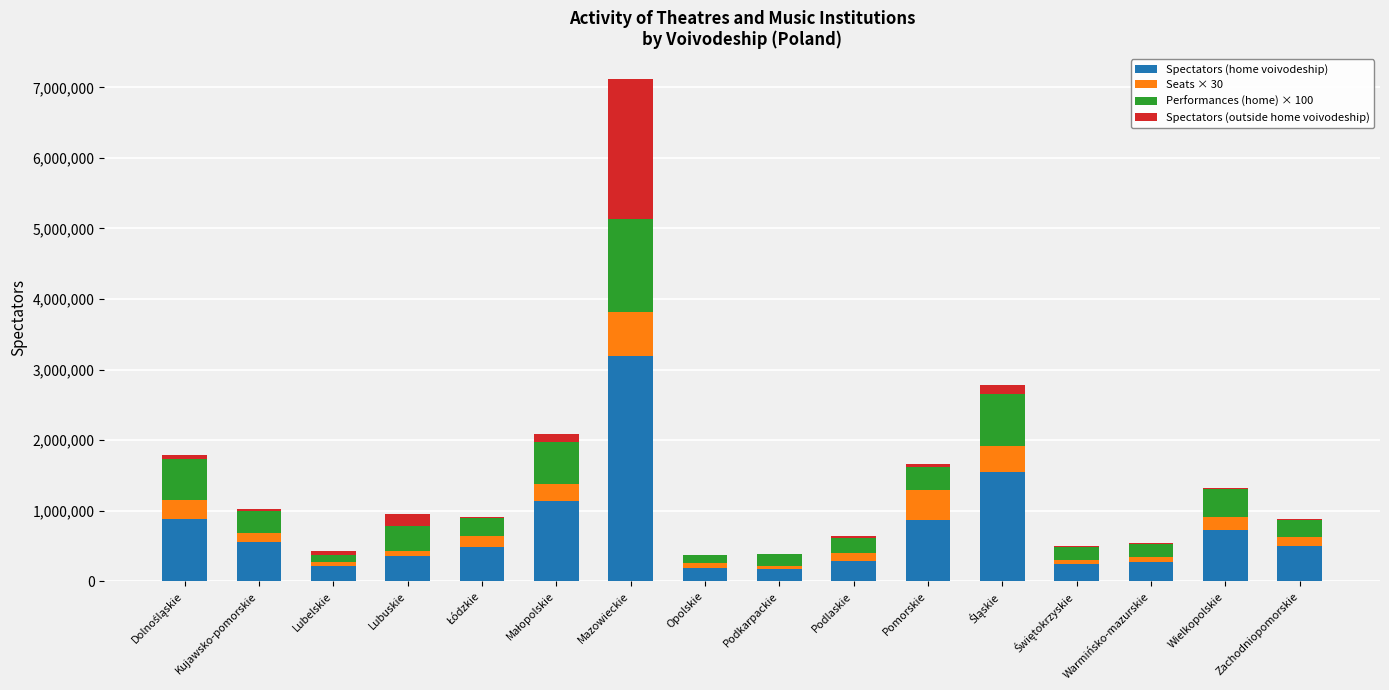

What is the maximum value for Spectators (home voivodeship)?

3198405